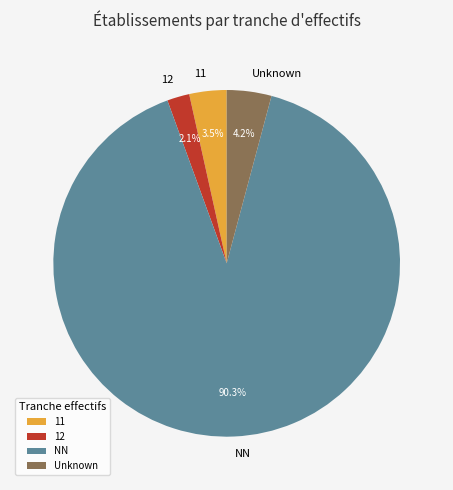

Does any single category account for the majority?

Yes